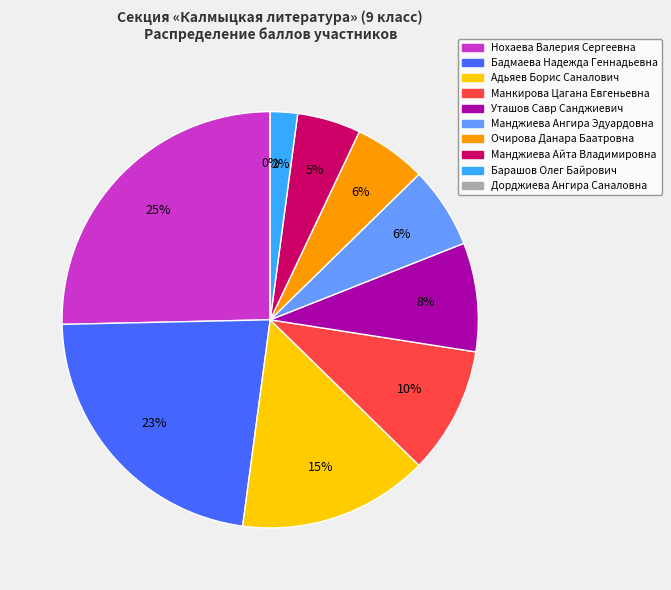

What is the largest slice in the pie chart?

Нохаева Валерия (36)